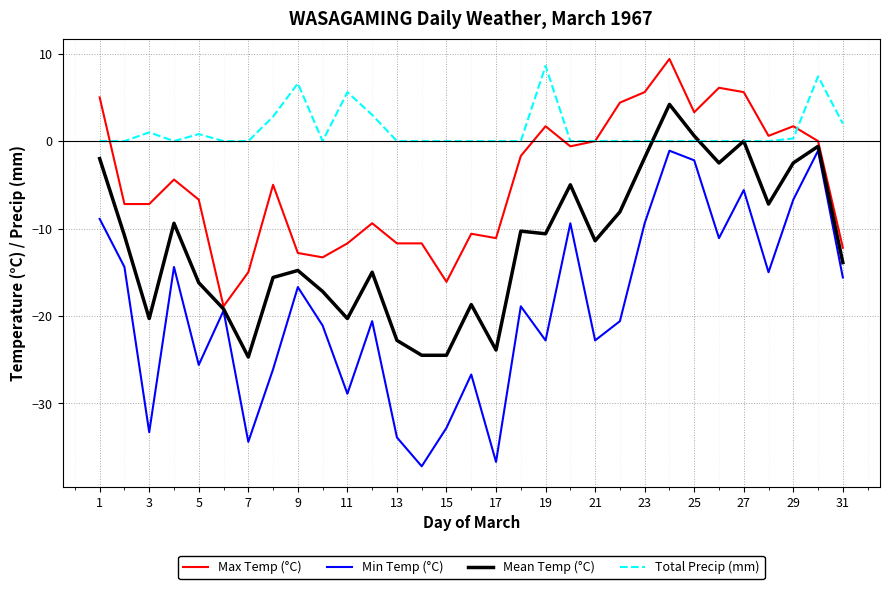

Rank the series by their average value, from highest to lowest.

Total Precip (mm), Max Temp (°C), Mean Temp (°C), Min Temp (°C)